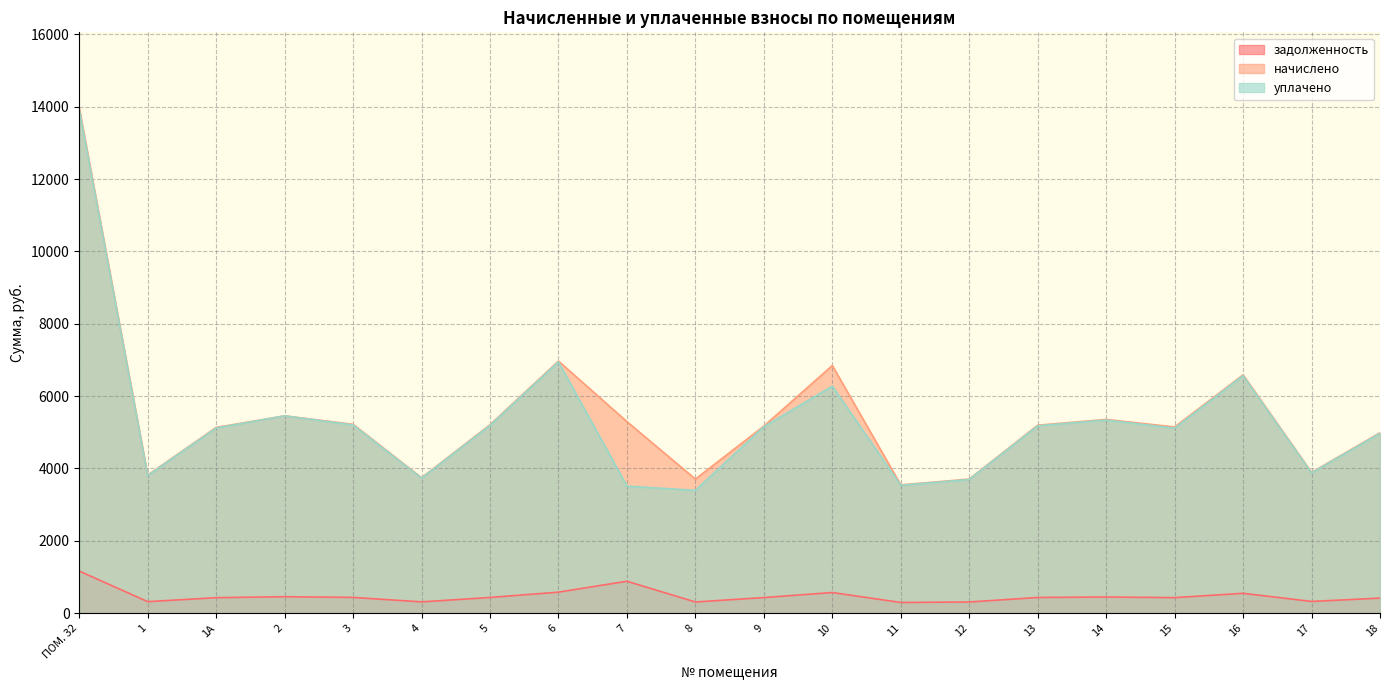

Which category has the highest value across all series?

ПОМ. 32